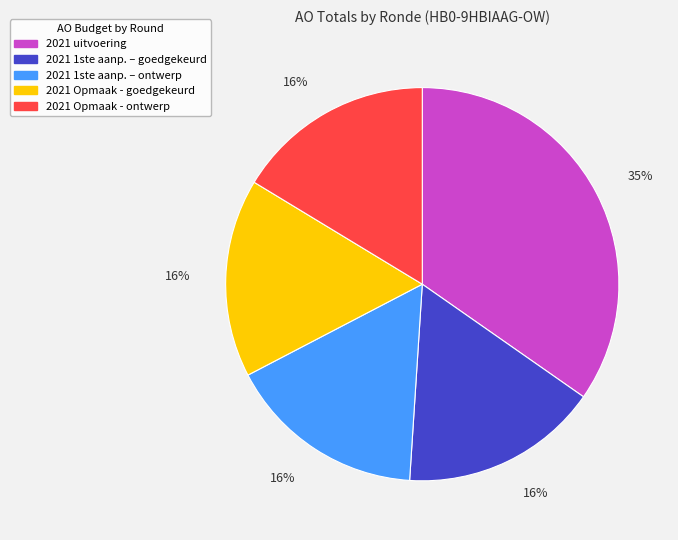

To the nearest percent, what percentage of the pie is 2021 uitvoering?

35%